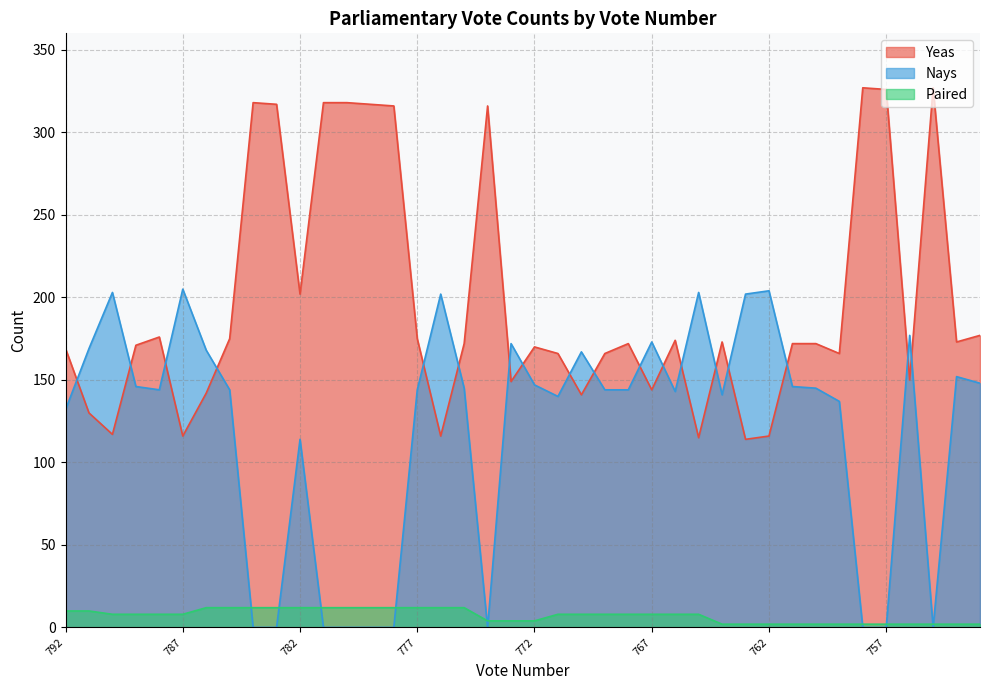

Which category has the highest value in the Nays series?

787